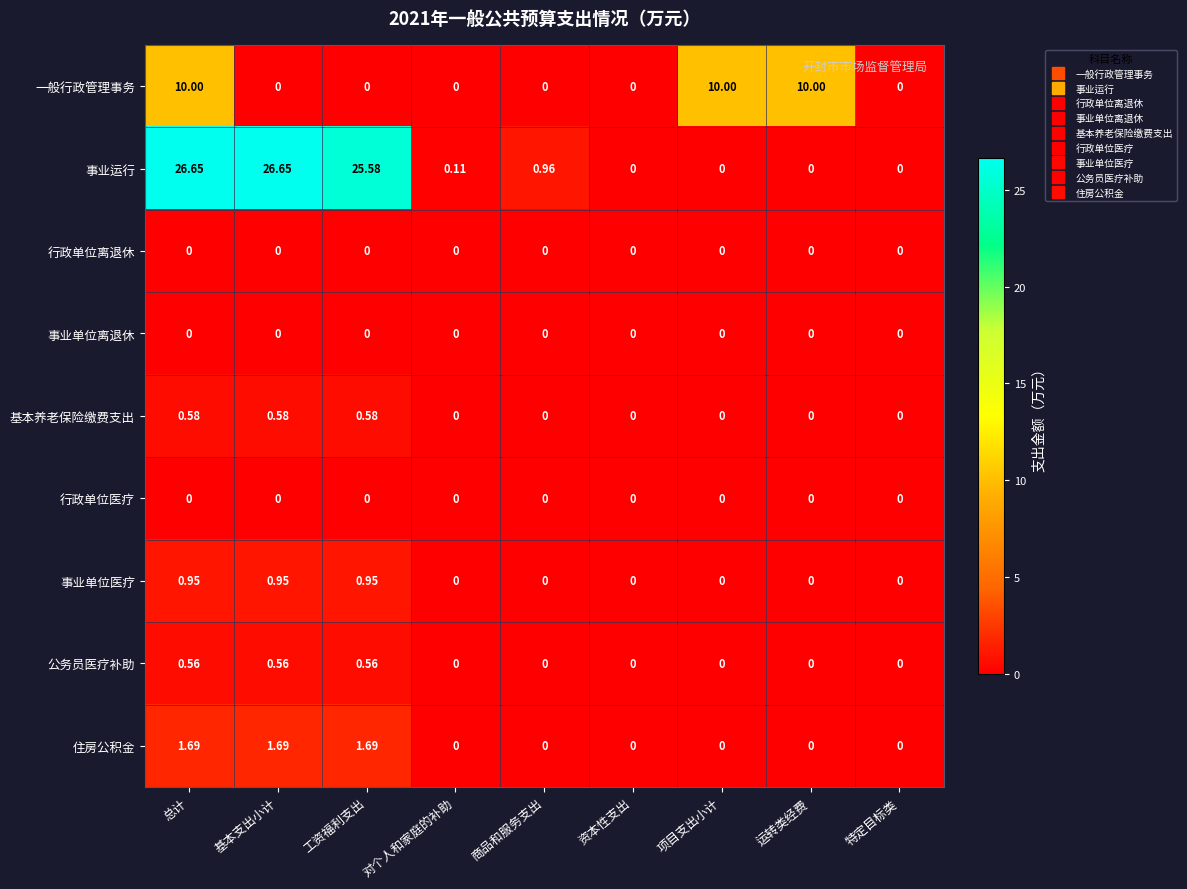

Which series has the widest spread of values?

事业运行